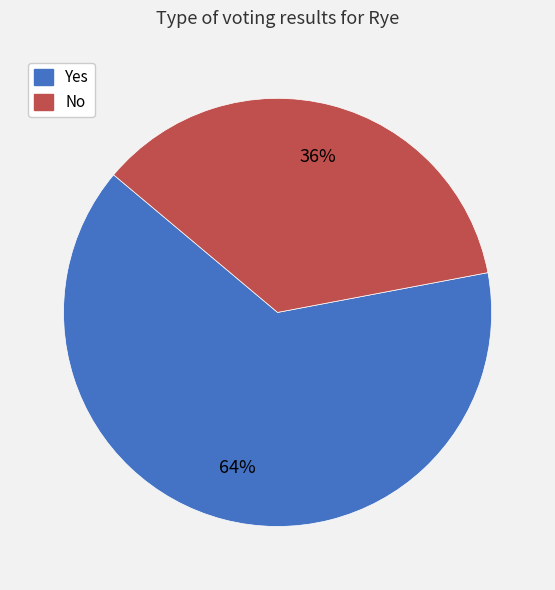

Rank the categories by value from highest to lowest.

Yes, No